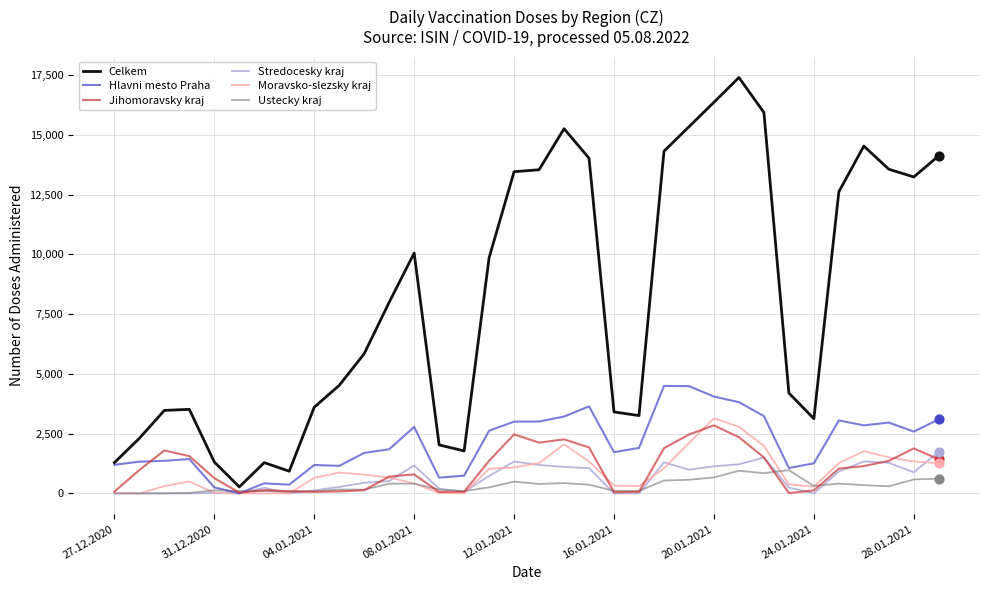

Which series has the largest range (max minus min)?

Celkem